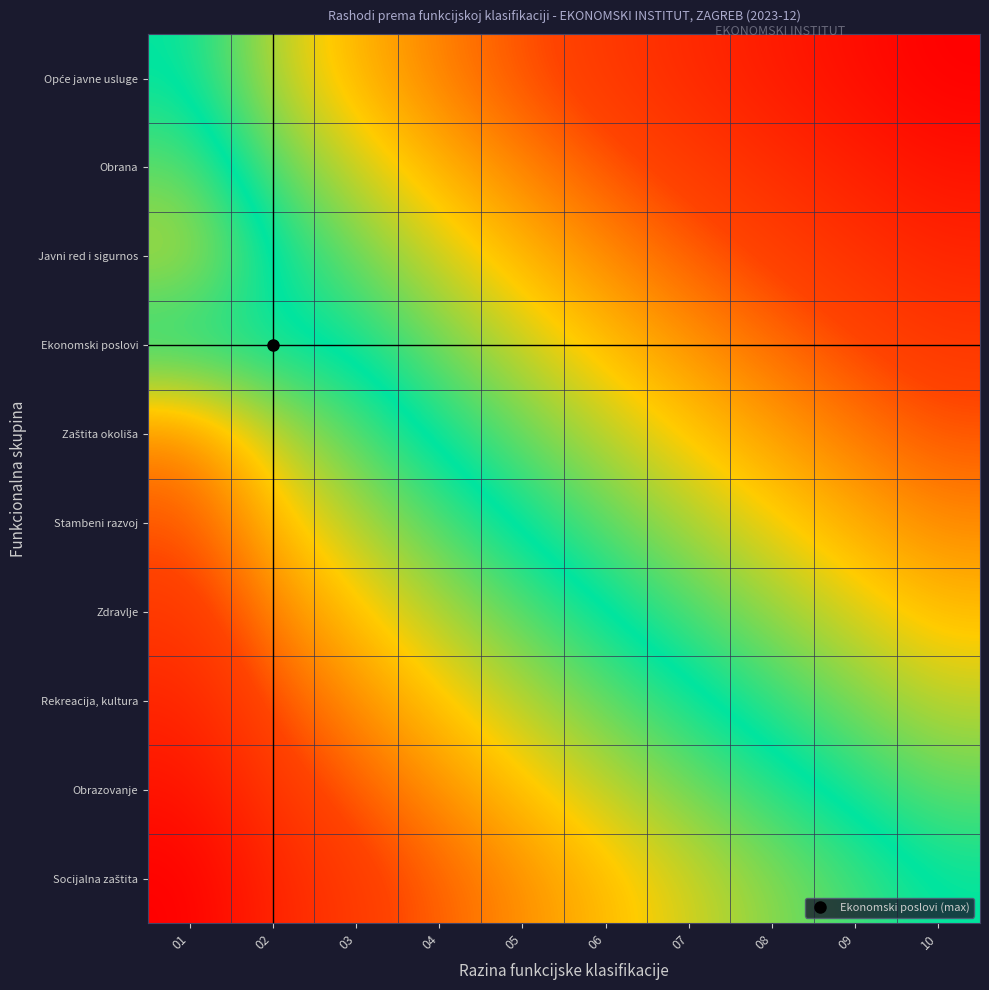

At which category is the sum across all series the highest?

01